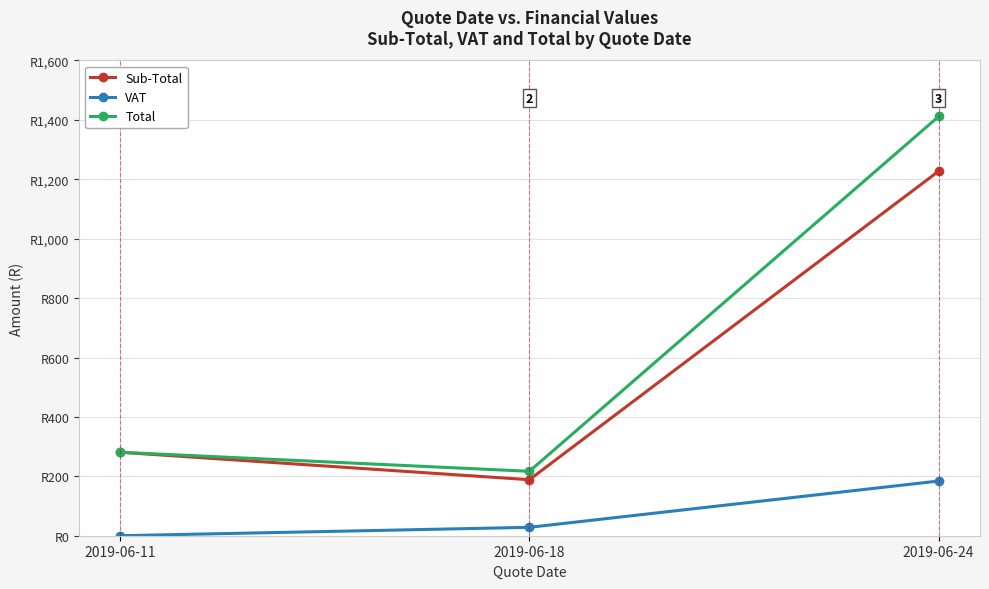

What is the sum of all Sub-Total values?

1696.9